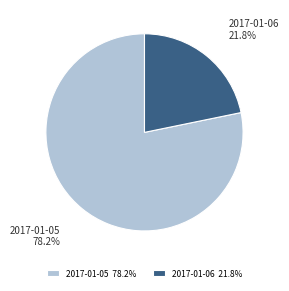

Approximately how many times larger is the value at 2017-01-06 compared to 2017-01-05?

0.3